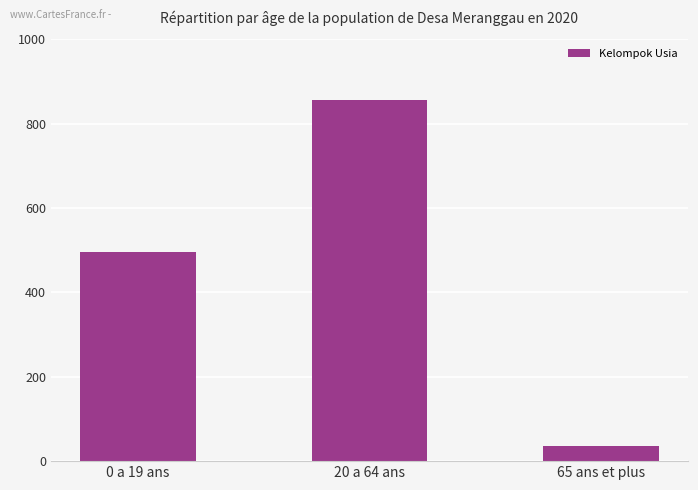

Which label corresponds to the smallest value in the chart?

65 ans et plus